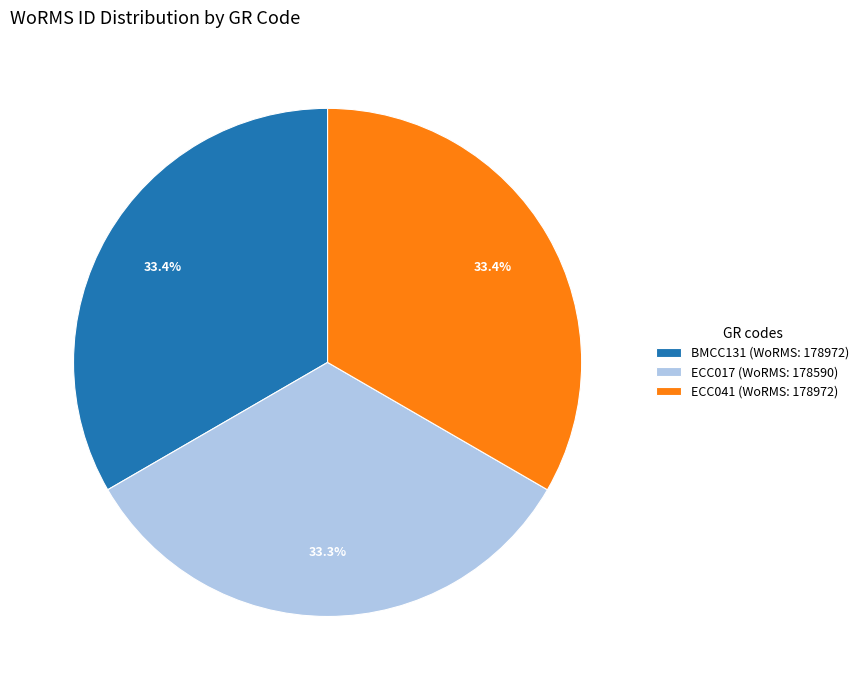

To the nearest percent, what portion does BMCC131 represent?

33%